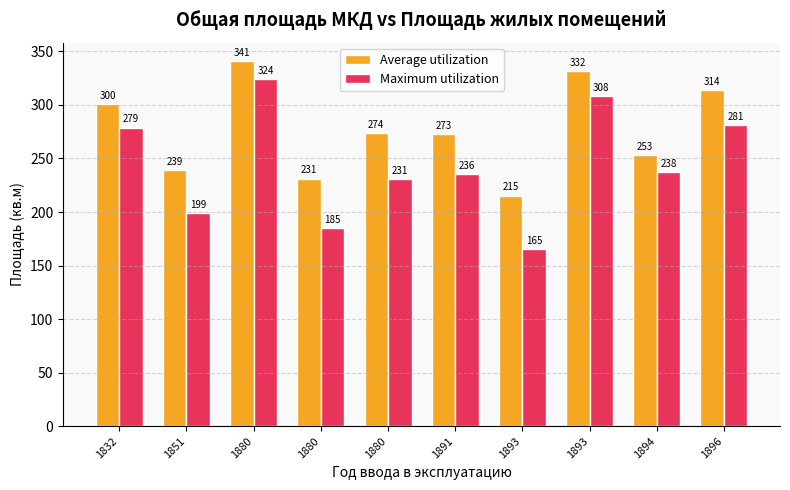

How many series are shown in this chart?

2